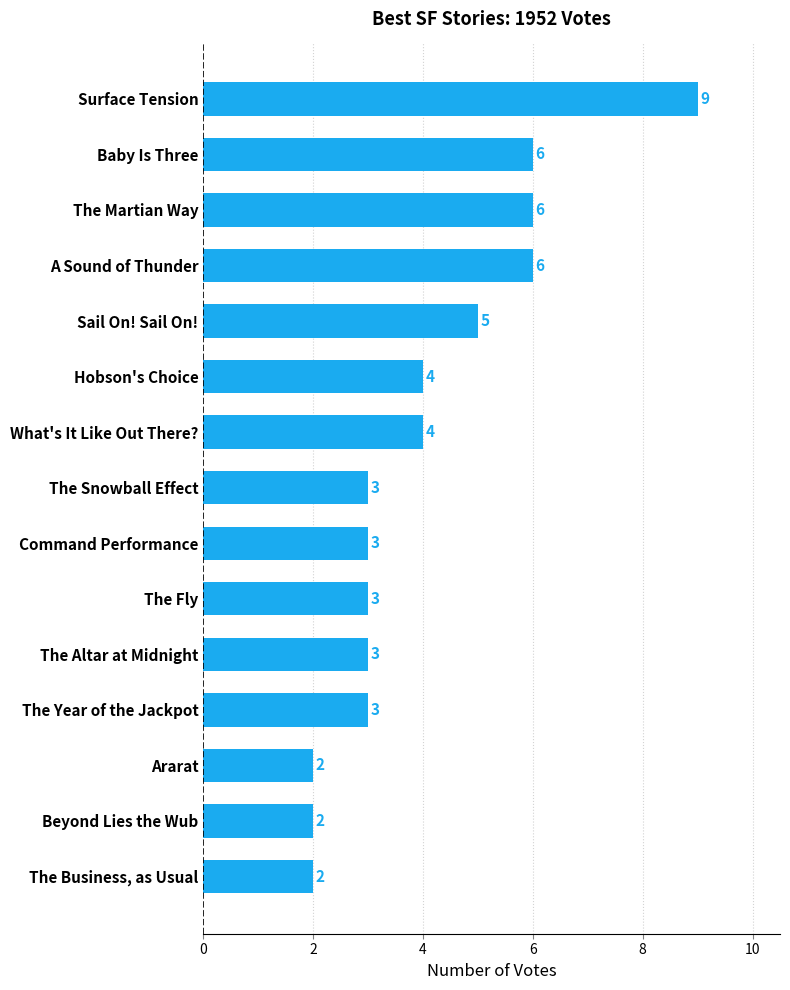

Reading top to bottom, transcribe all the data shown in this chart.

9	6	6	6	5	4	4	3	3	3	3	3	2	2	2